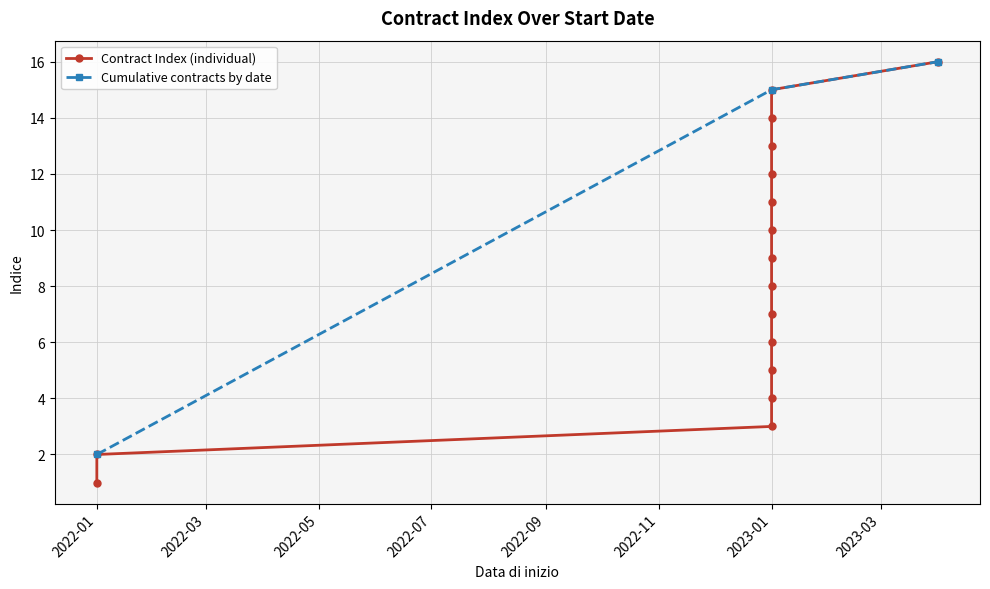

The value of Cumulative contracts by date at 2022-01 is 2. True or false?

True